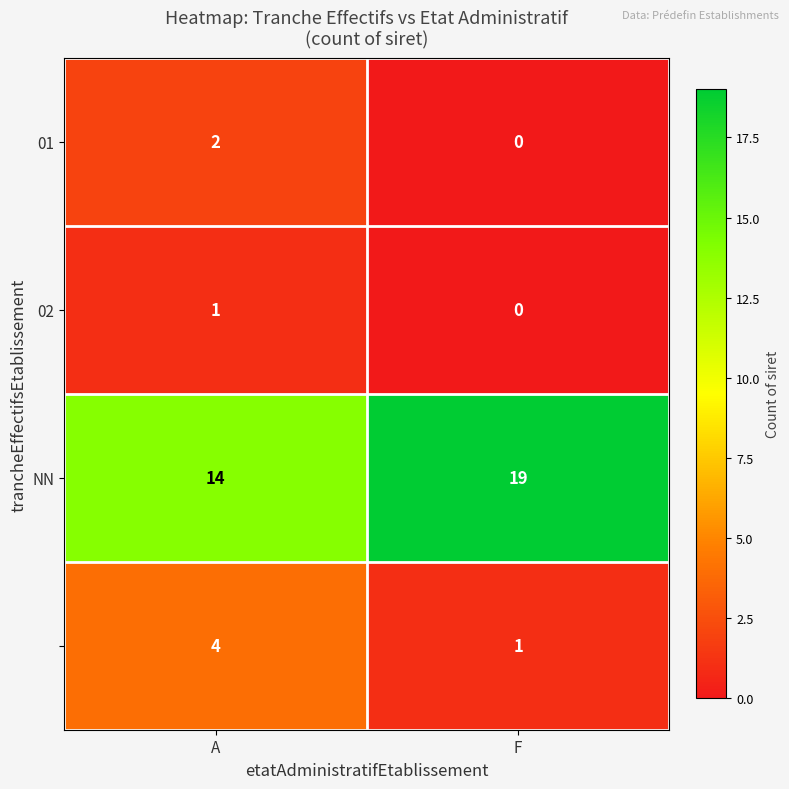

What is the spread (max minus min) of values at A?

13